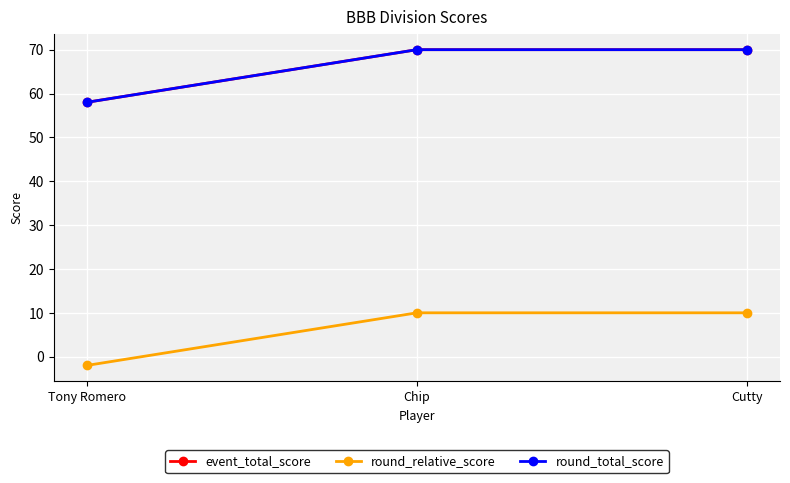

At which category does the chart reach its minimum across all series?

Tony Romero